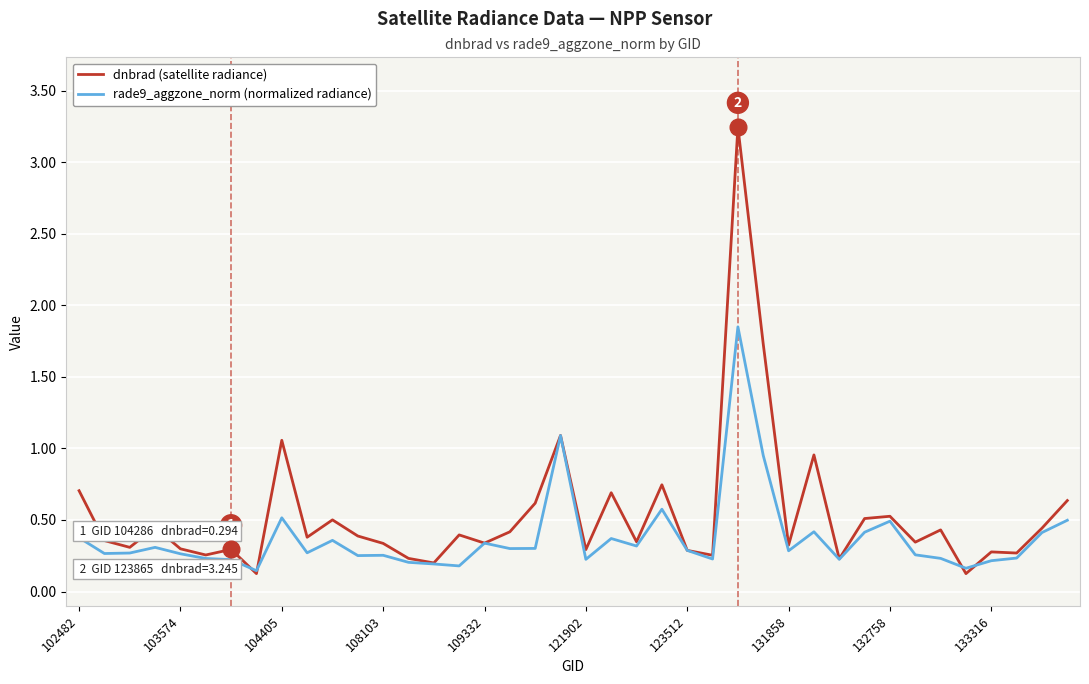

List the series in order of their overall mean, highest first.

dnbrad (satellite radiance), rade9_aggzone_norm (normalized radiance)